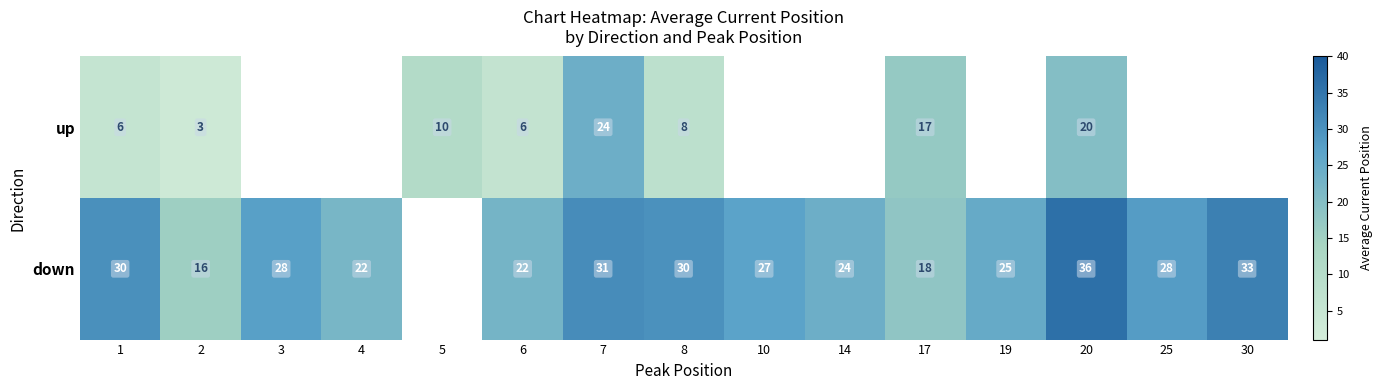

Is it true that down equals 53.1 at 20?

False